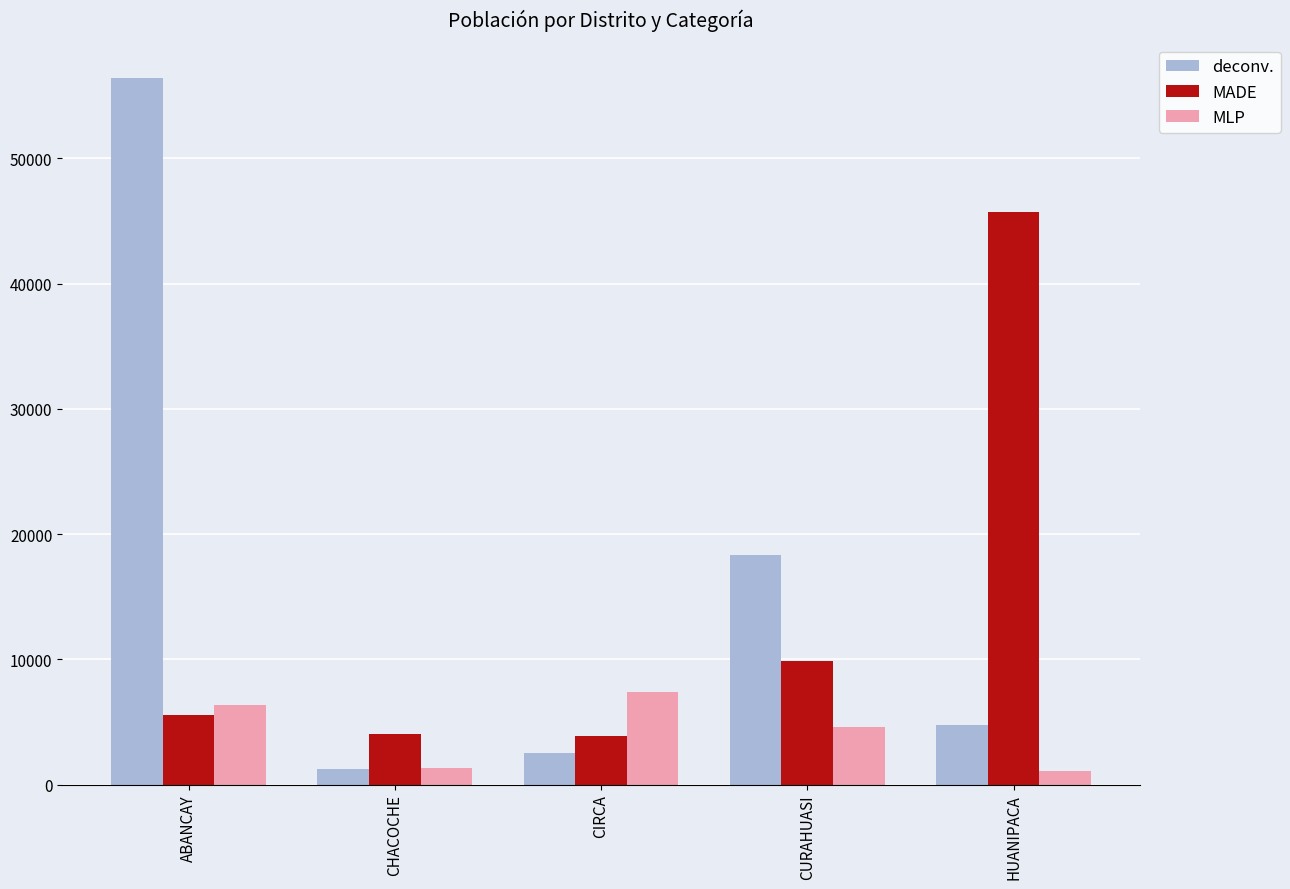

At which category is the sum across all series the highest?

ABANCAY